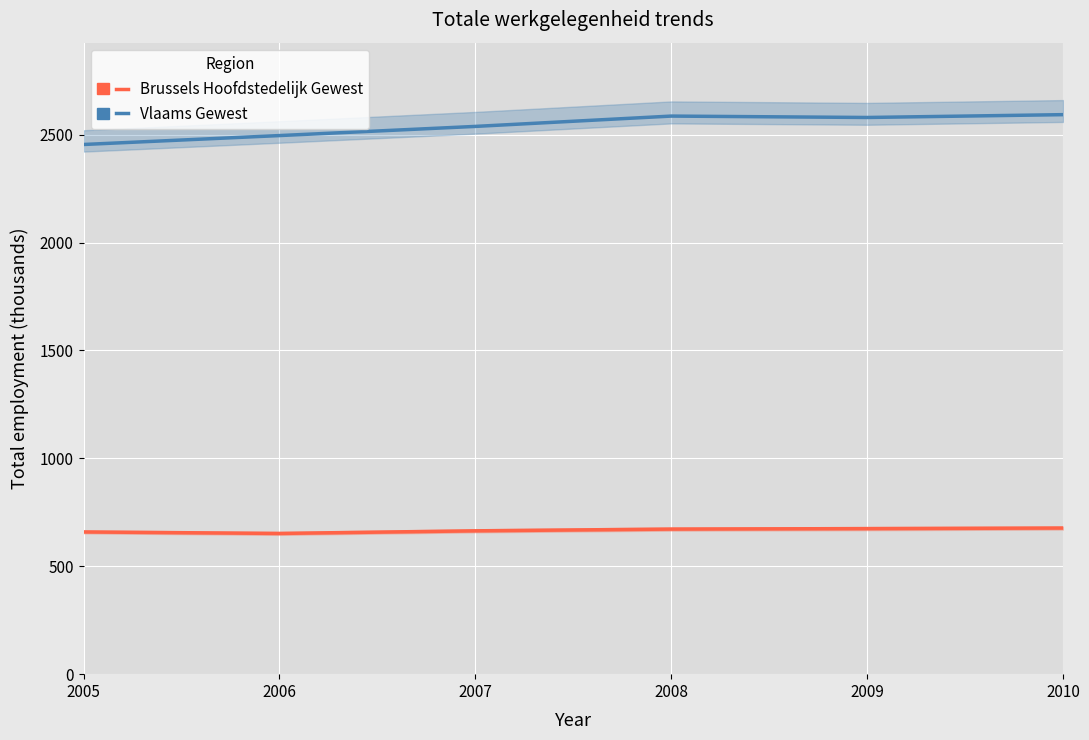

Is it true that Vlaams Gewest equals 1255.1 at 2007?

False